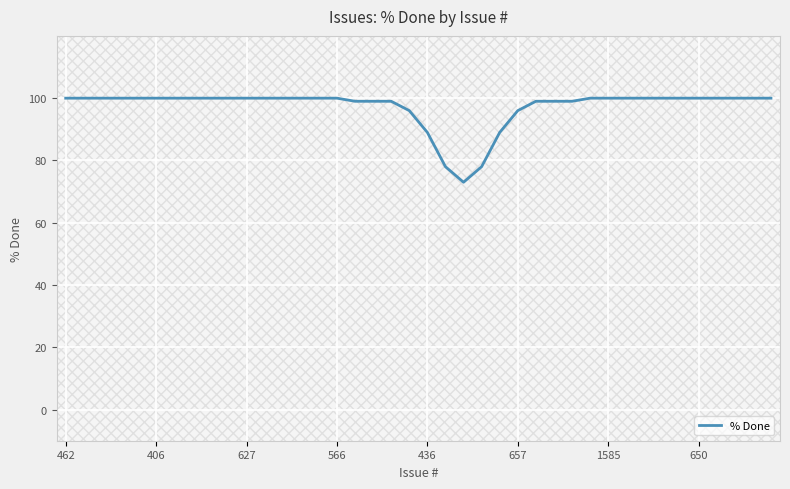

What is the maximum value shown in the chart?

100